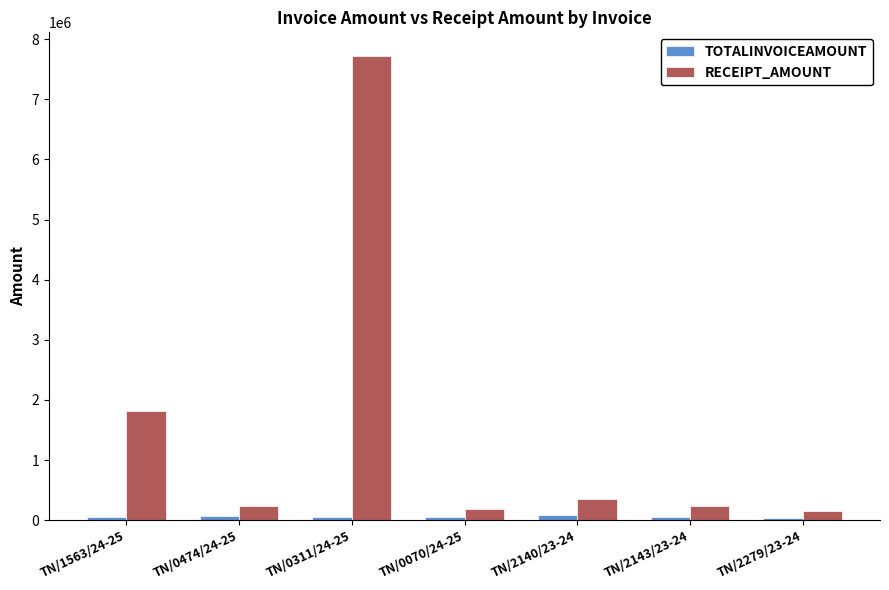

What is the difference between the maximum and minimum values in the TOTALINVOICEAMOUNT series?

46552